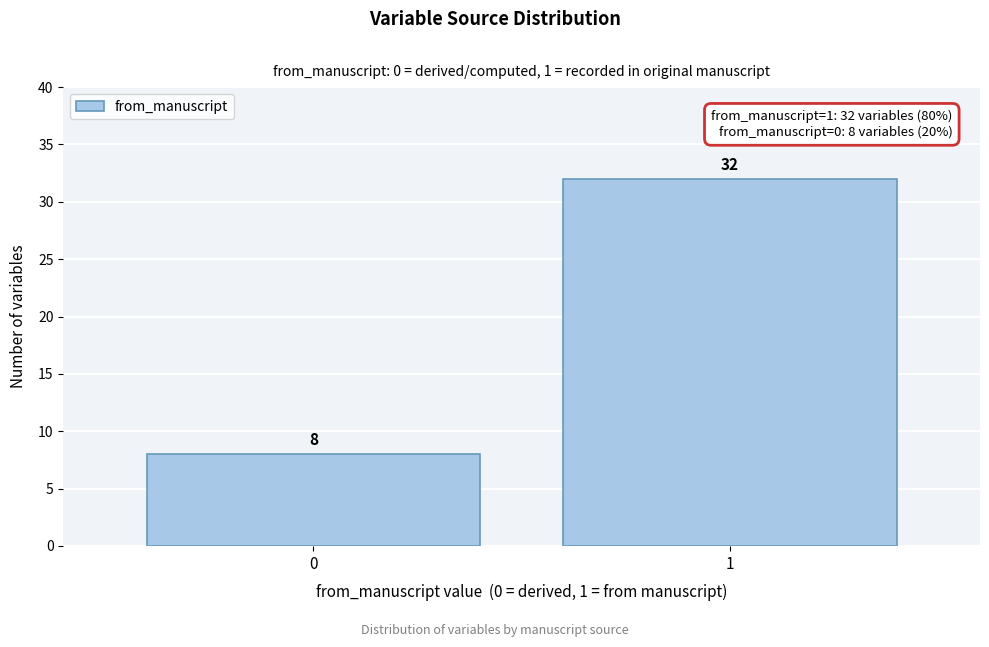

Reading left to right, list all the values displayed in this chart.

0=8	1=32